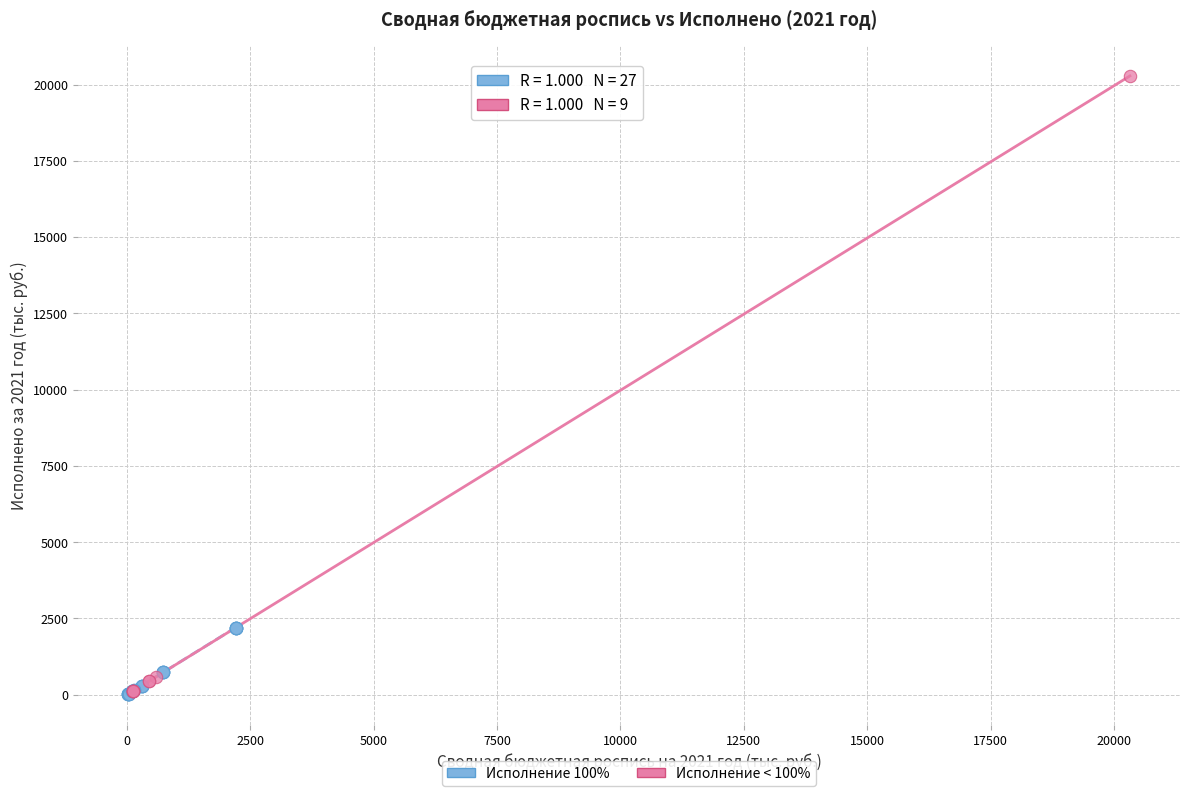

Which series has the widest spread of Y values?

Исполнение < 100%